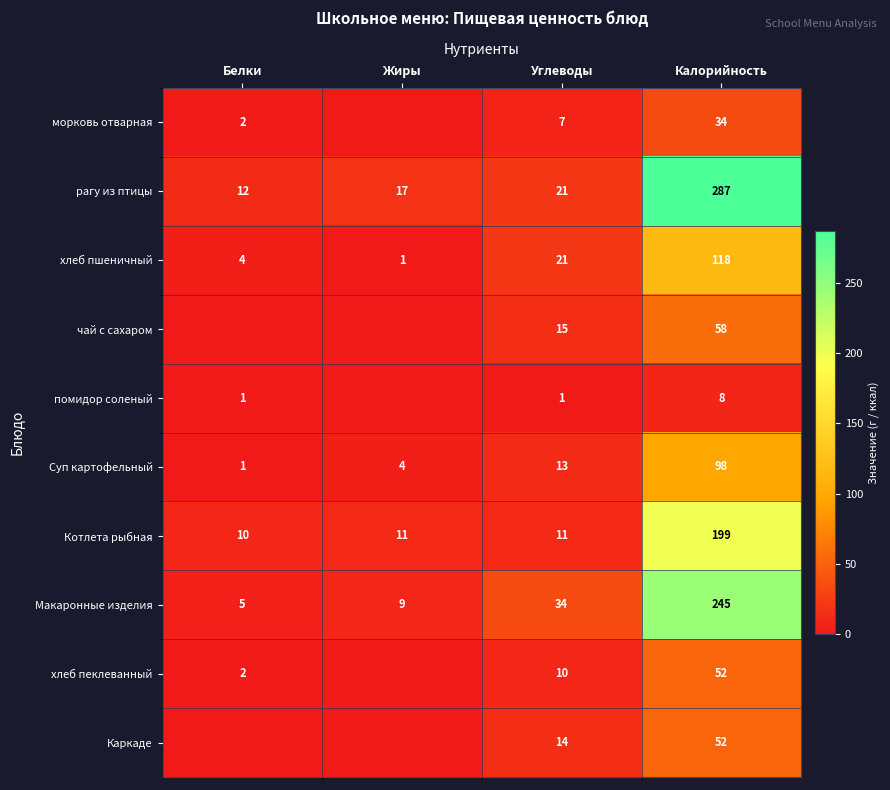

Is it true that Каркаде equals 72 at Калорийность?

False